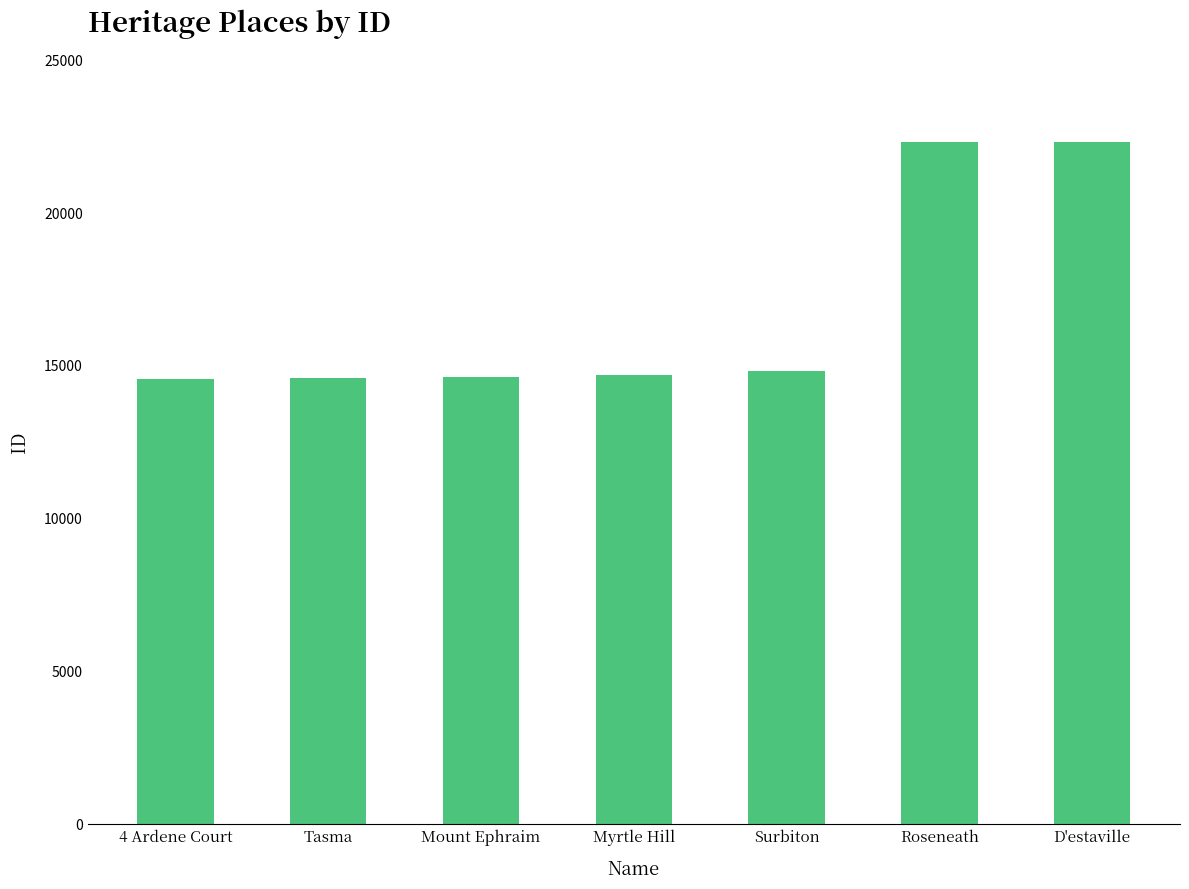

What is the approximate value at D'estaville?

22305